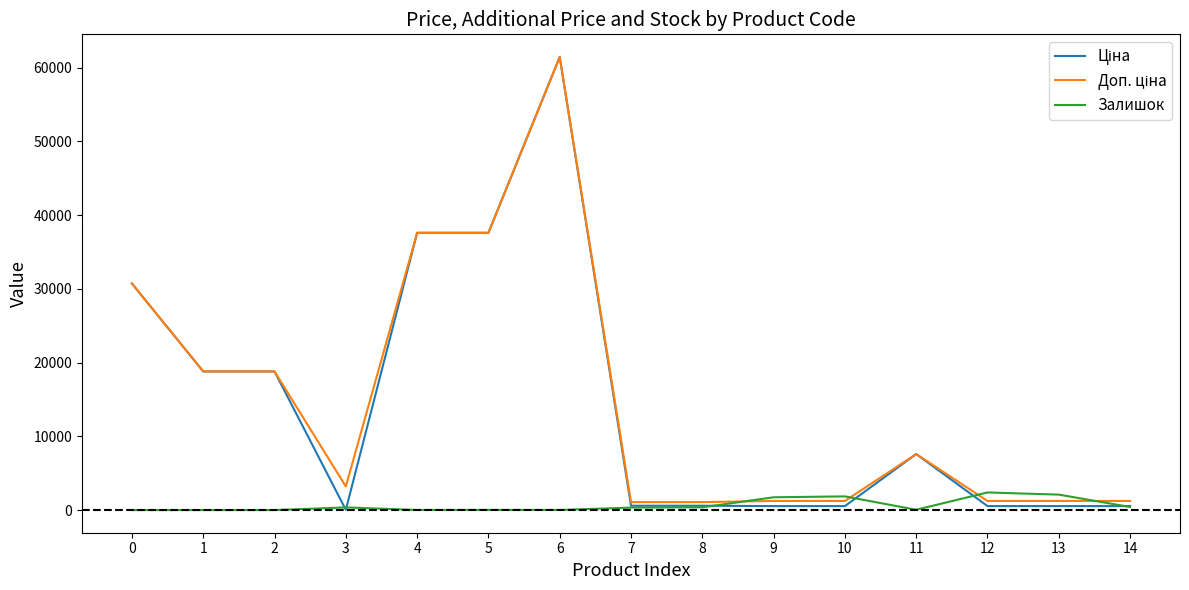

How many categories are shown in the chart?

15